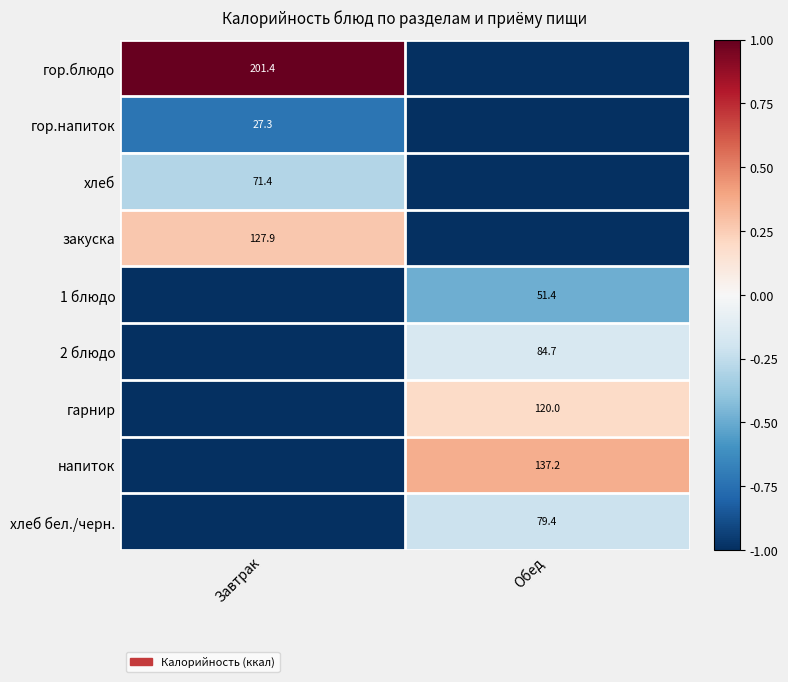

Is it true that хлеб equals 35.7 at Завтрак?

False